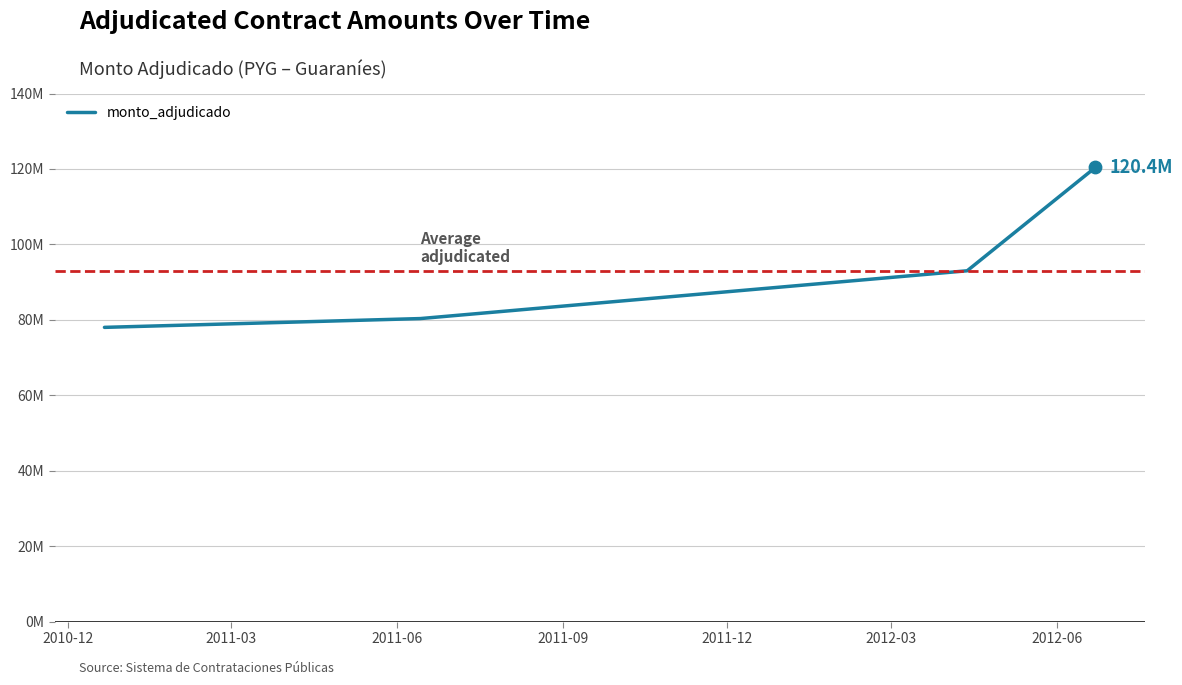

Is this an area chart (filled region under the line)?

No